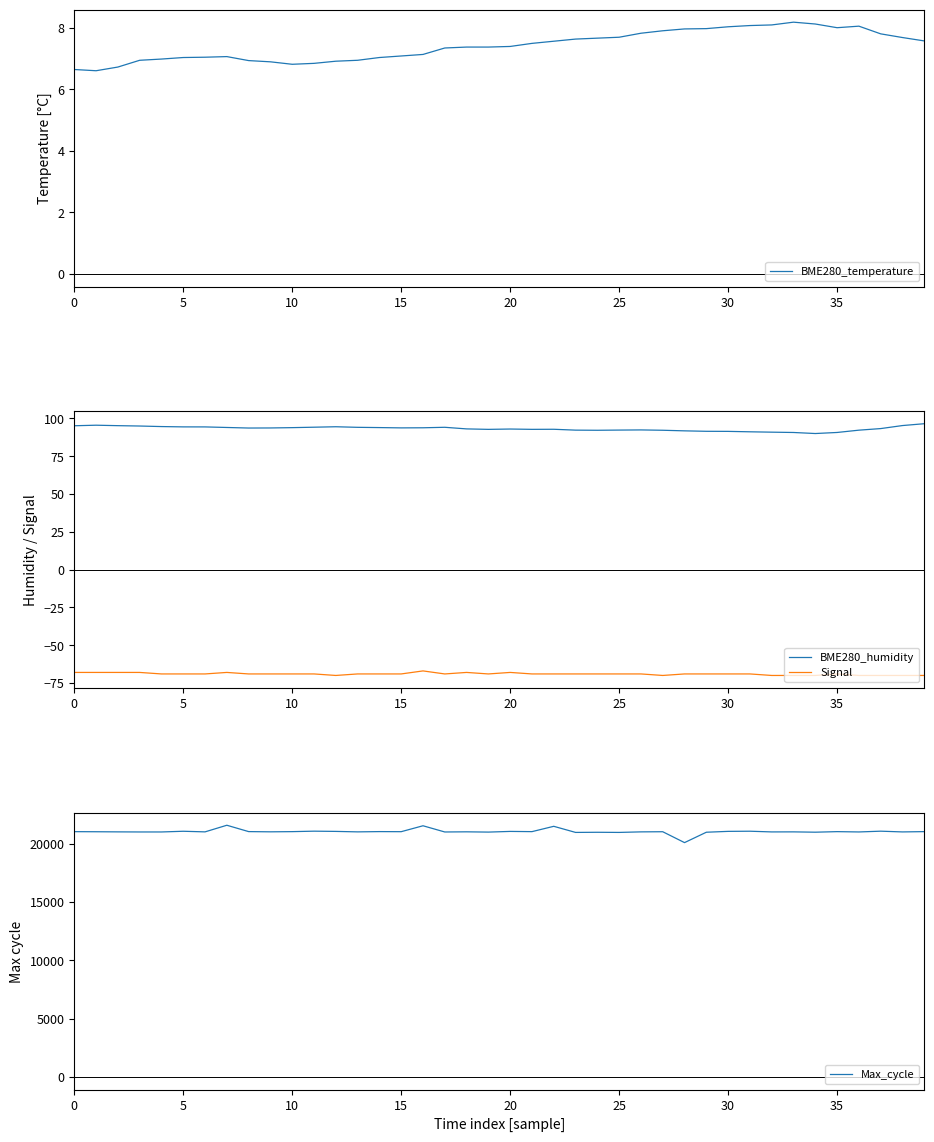

Between 12 and 14, which is larger?

14